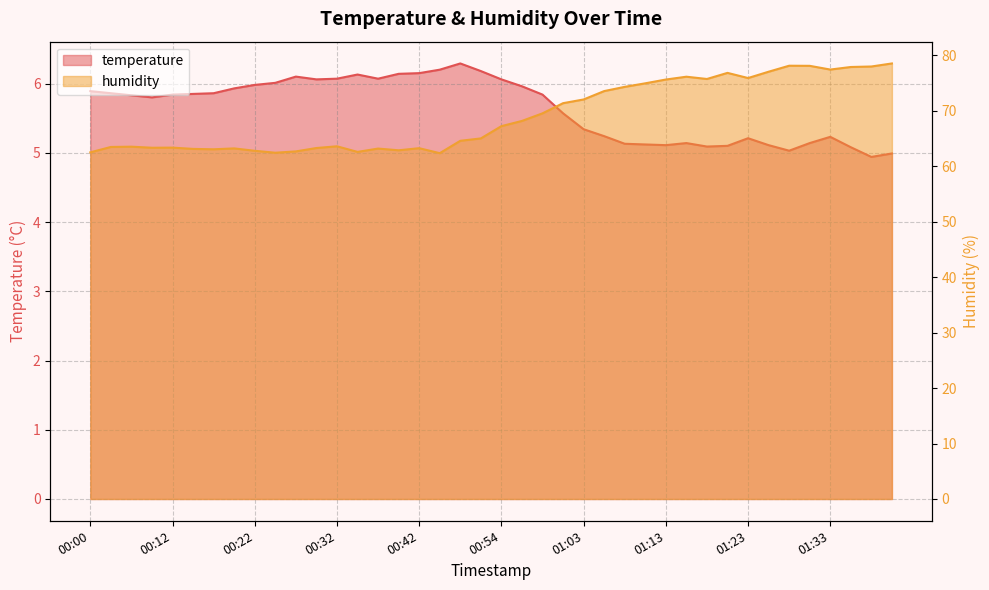

What is the label of the 20th point from the left?

00:49